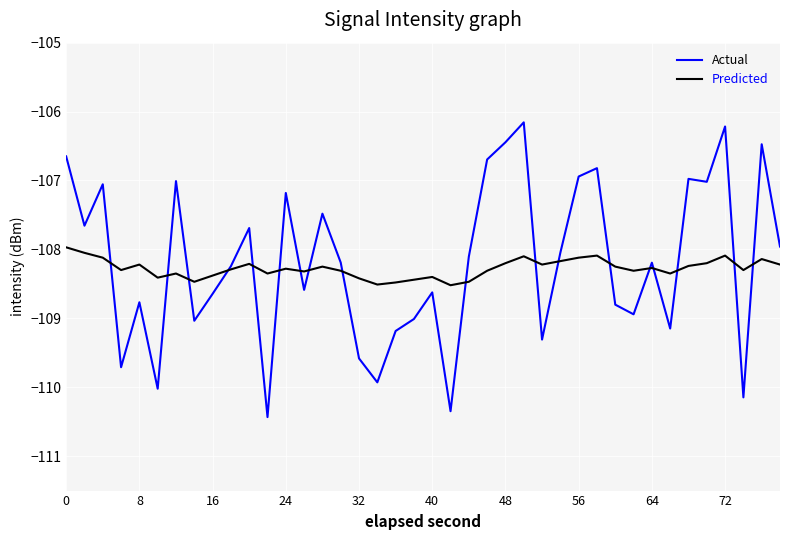

How many times do Predicted and Actual cross each other?

18